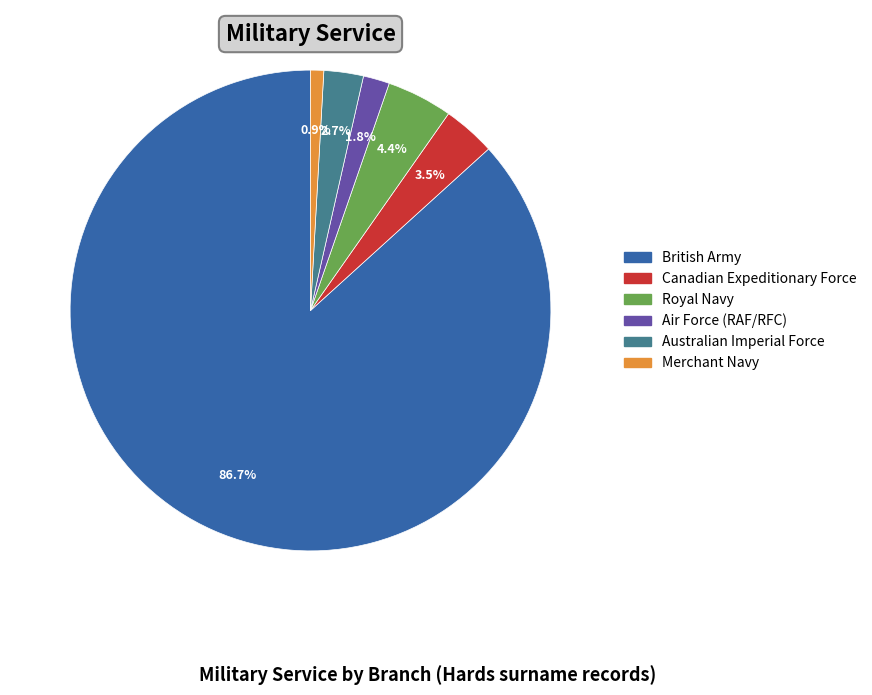

Approximately how many times larger is the value at Australian Imperial Force compared to Royal Navy?

0.6